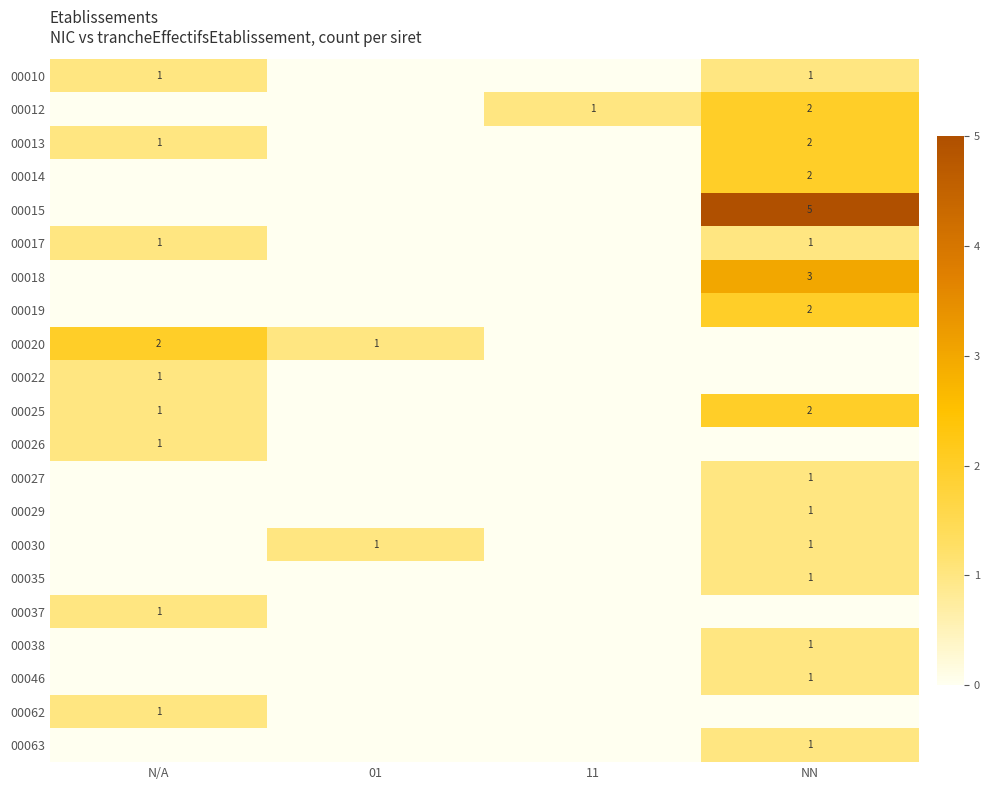

The 00063 series shows 1 at NN. True or false?

True